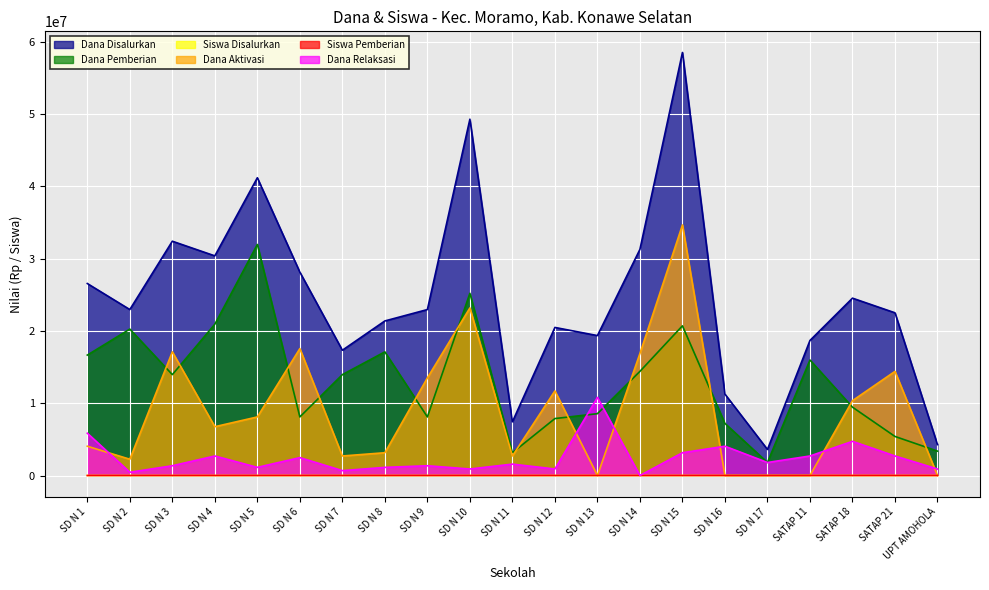

True or false: Dana Relaksasi and Dana Aktivasi cross at least once.

True